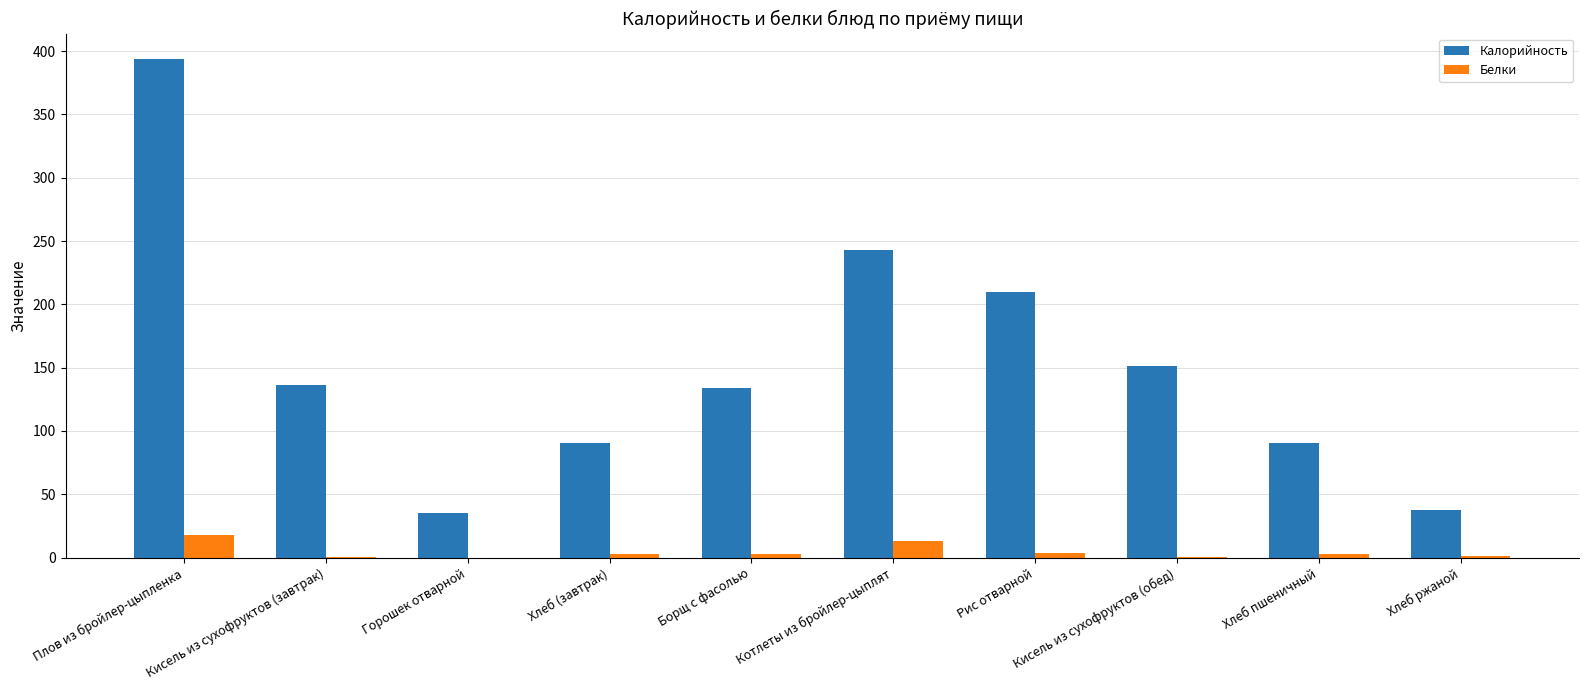

Where is Калорийность nearest to the value 214?

Рис отварной